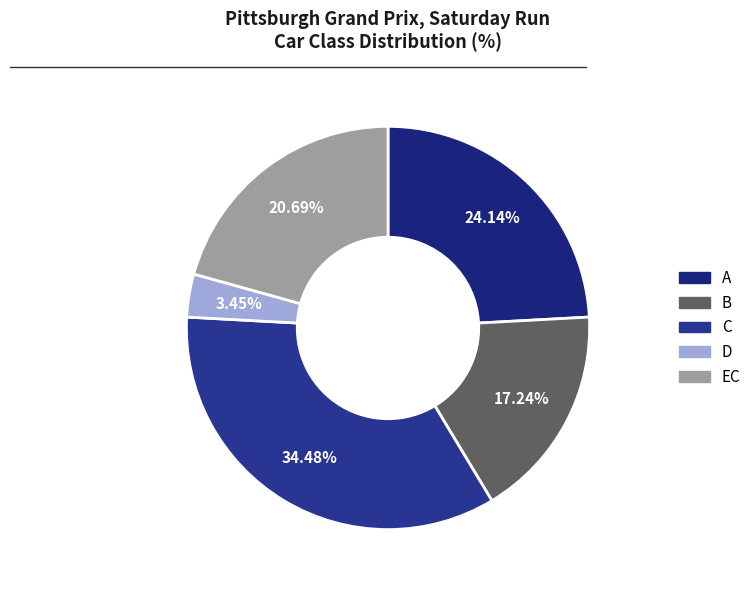

What is the ratio of the value at A to the value at B?

1.4